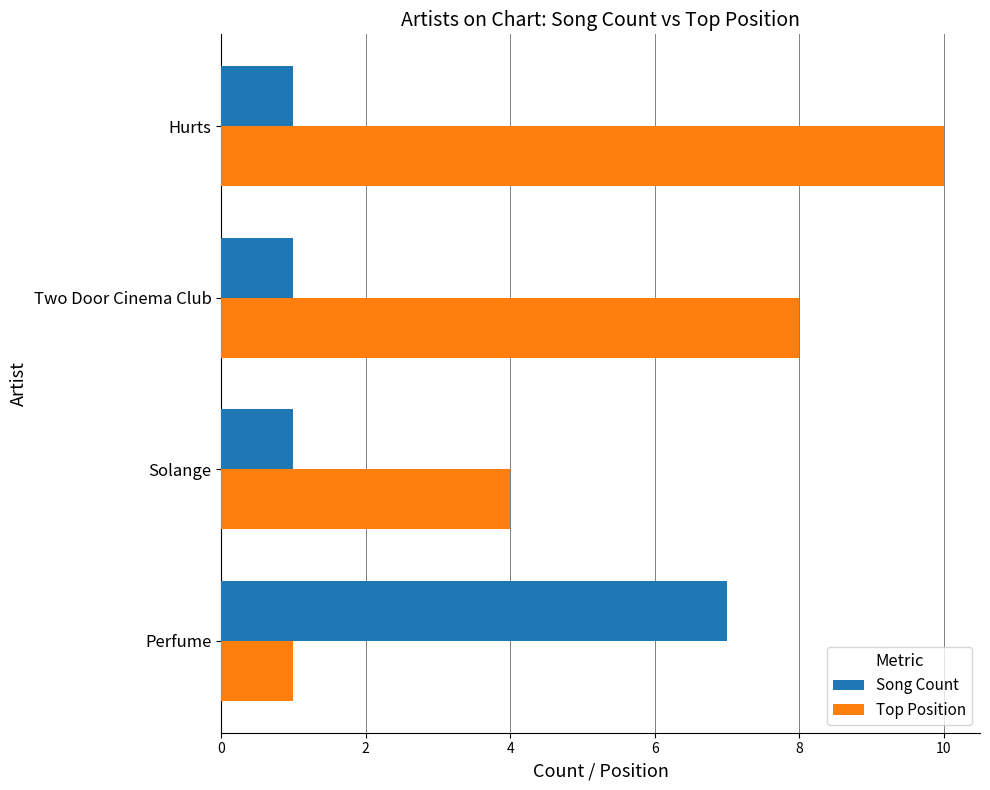

Where is Top Position nearest to the value 5?

Solange